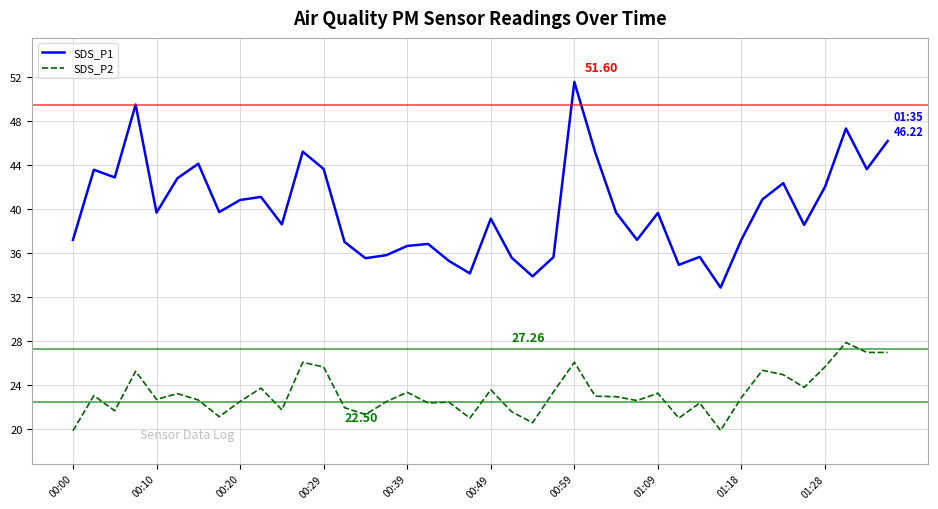

True or false: SDS_P1 and SDS_P2 intersect in this chart.

False